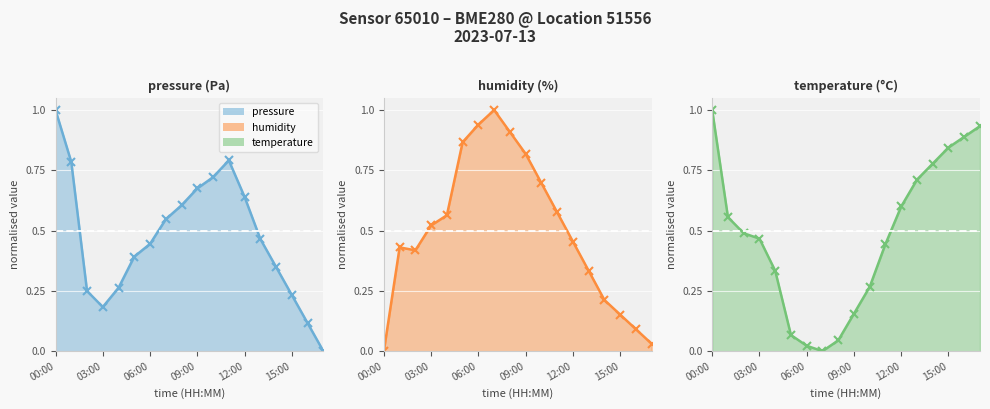

How many distinct data groups are displayed?

3